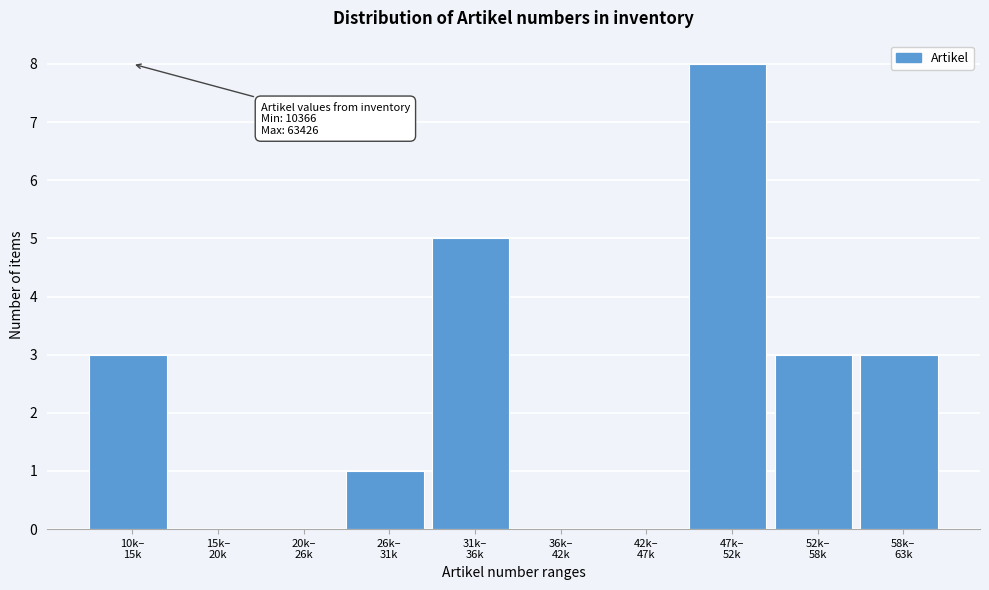

What is the greatest value displayed?

8